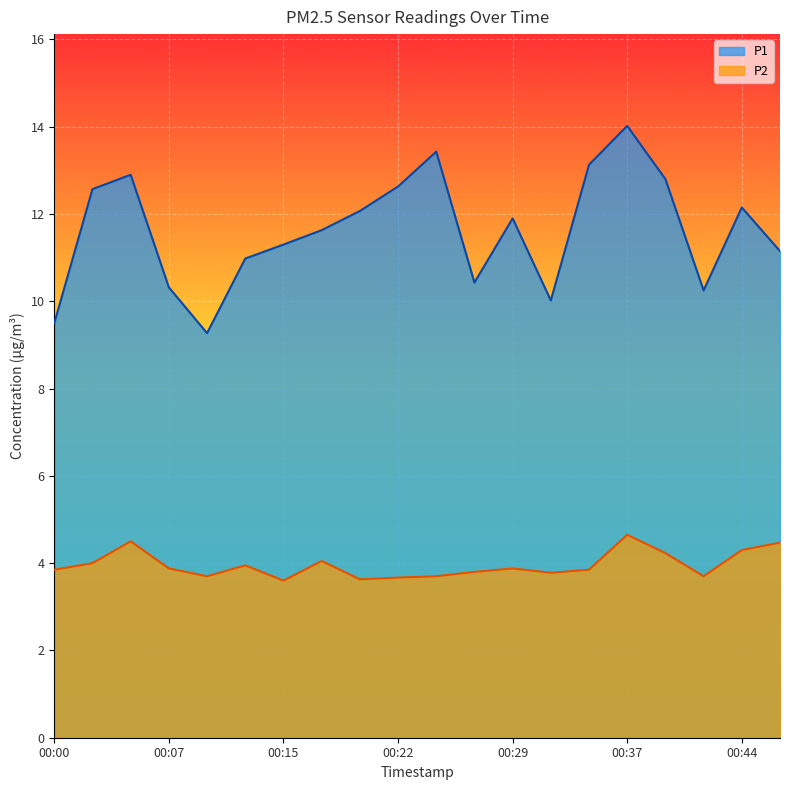

What is the approximate value of P1 at 00:12?

11.0